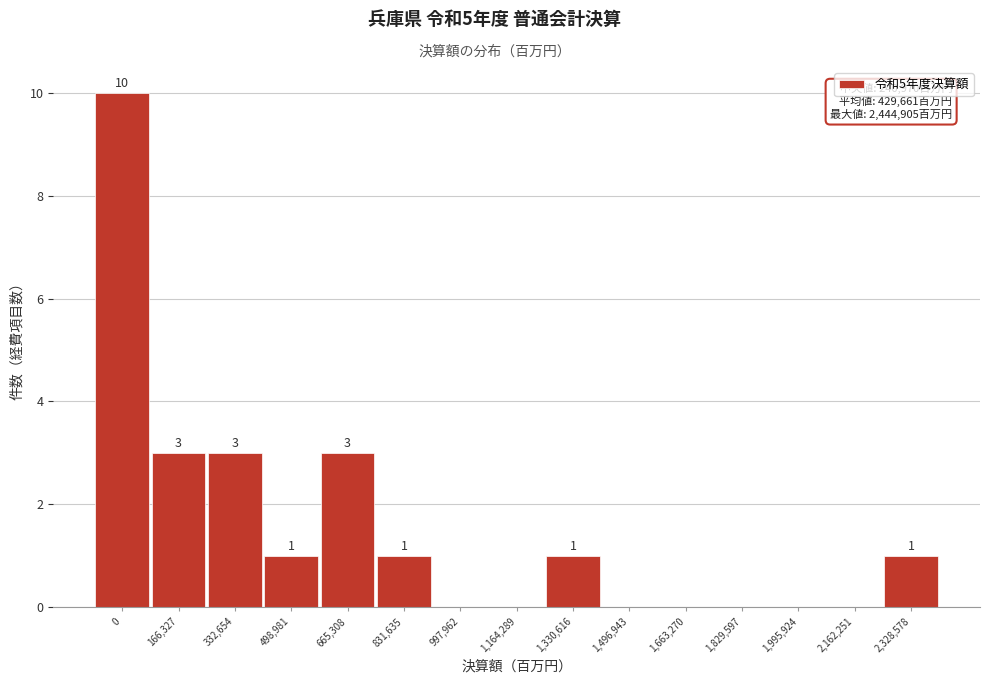

Reading left to right, transcribe all the data shown in this chart.

0=10	166,327=3	332,654=3	498,981=1	665,308=3	831,635=1	997,962=0	1,164,289=0	1,330,616=1	1,496,943=0	1,663,270=0	1,829,597=0	1,995,924=0	2,162,251=0	2,328,578=1